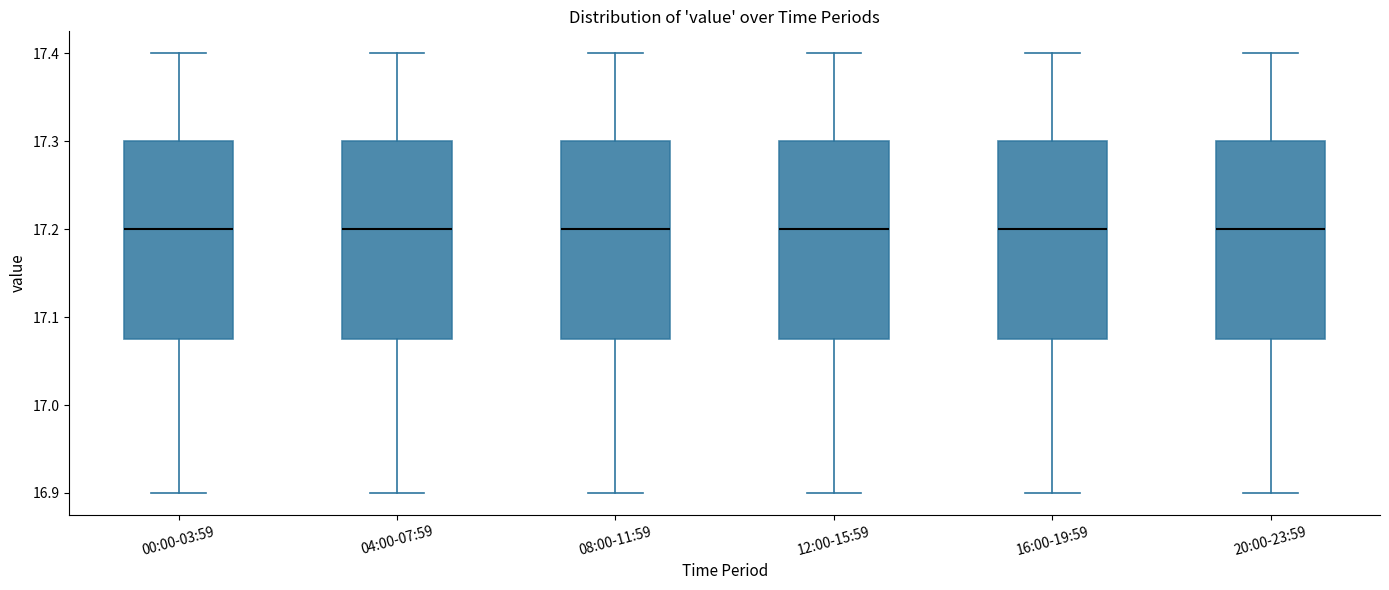

Reading left to right, transcribe this box plot: for each box, give where its median line is, the range the box spans, and where its two whiskers end, as read against the y-axis. The values are not printed on the chart, so give them approximately, as read against the axis.

00:00-03:59: median 17.20, box 17.08 to 17.30, whiskers 16.90 to 17.40
04:00-07:59: median 17.20, box 17.08 to 17.30, whiskers 16.90 to 17.40
08:00-11:59: median 17.20, box 17.08 to 17.30, whiskers 16.90 to 17.40
12:00-15:59: median 17.20, box 17.08 to 17.30, whiskers 16.90 to 17.40
16:00-19:59: median 17.20, box 17.08 to 17.30, whiskers 16.90 to 17.40
20:00-23:59: median 17.20, box 17.08 to 17.30, whiskers 16.90 to 17.40